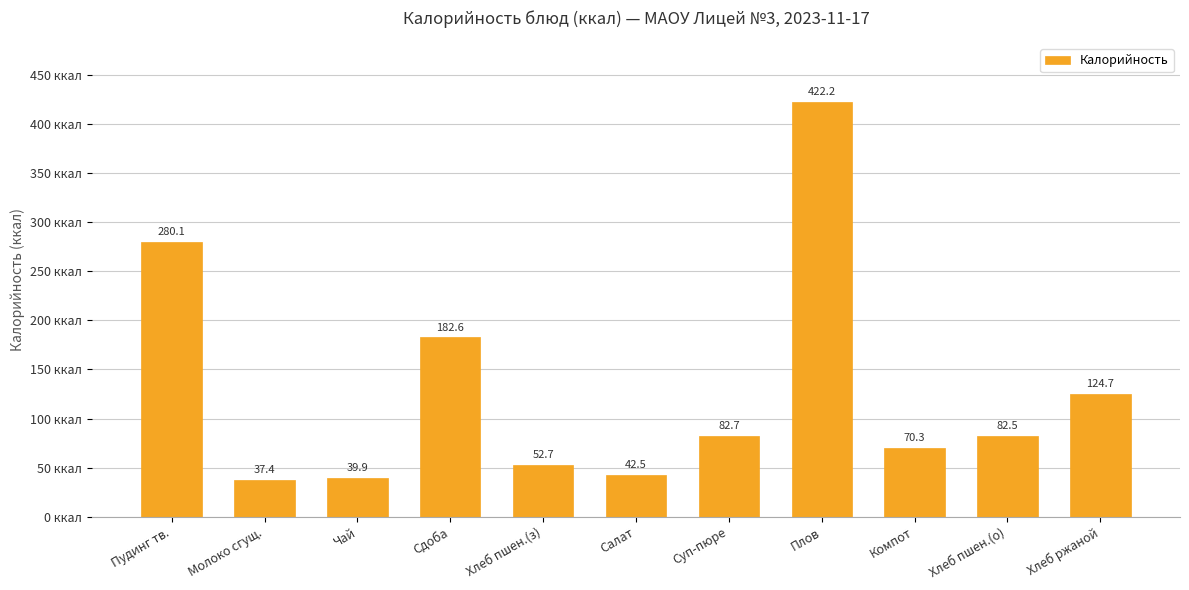

Rank the categories by value from lowest to highest.

Молоко сгущ., Чай, Салат, Хлеб пшен.(з), Компот, Хлеб пшен.(о), Суп-пюре, Хлеб ржаной, Сдоба, Пудинг тв., Плов